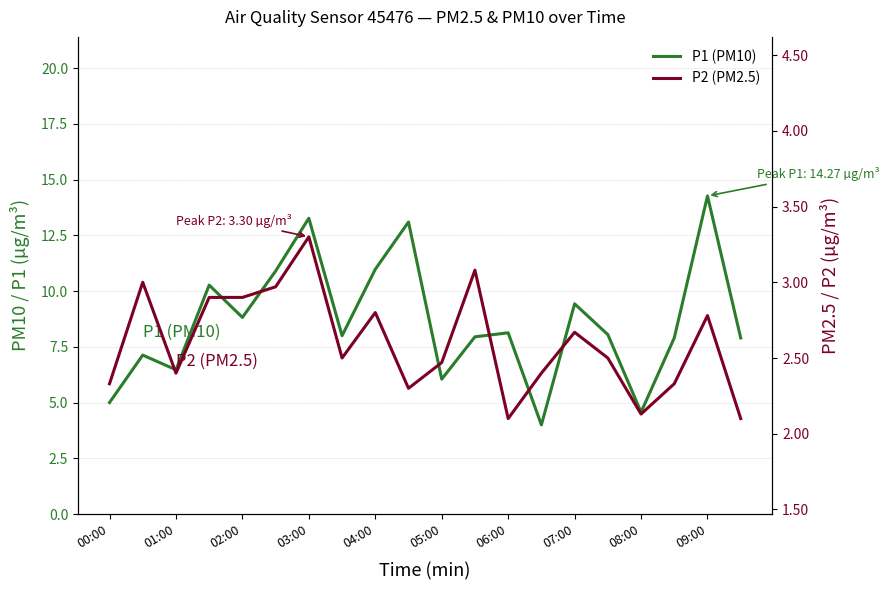

List the labels in order of P2 (PM2.5) value, smallest first.

12, 19, 16, 09:00, 00:00, 17, 02:00, 13, 10, 07:00, 15, 14, 18, 08:00, 03:00, 04:00, 05:00, 01:00, 11, 06:00